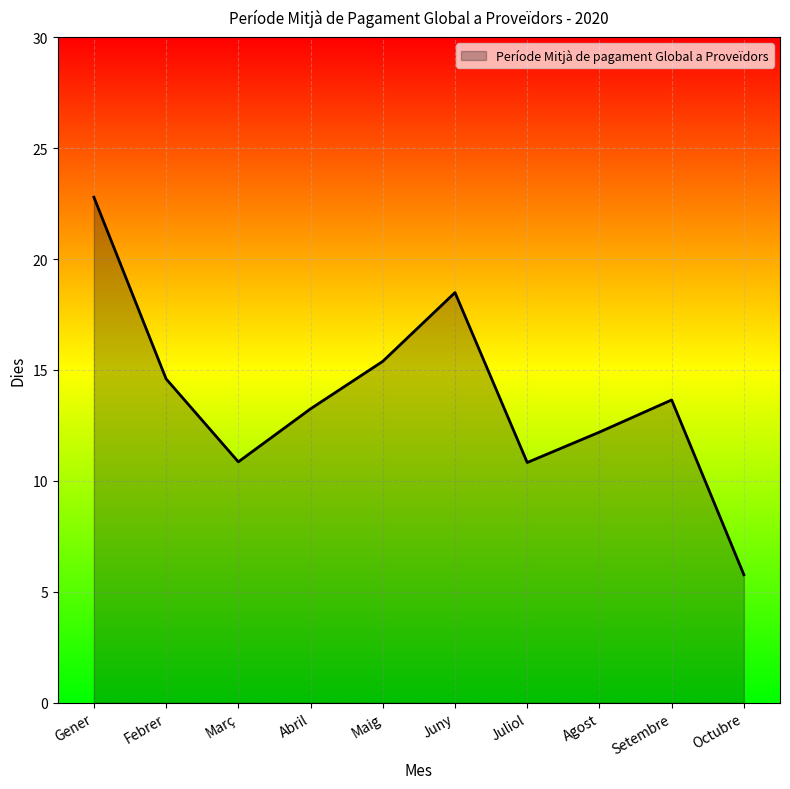

Does the chart have visible grid lines?

Yes